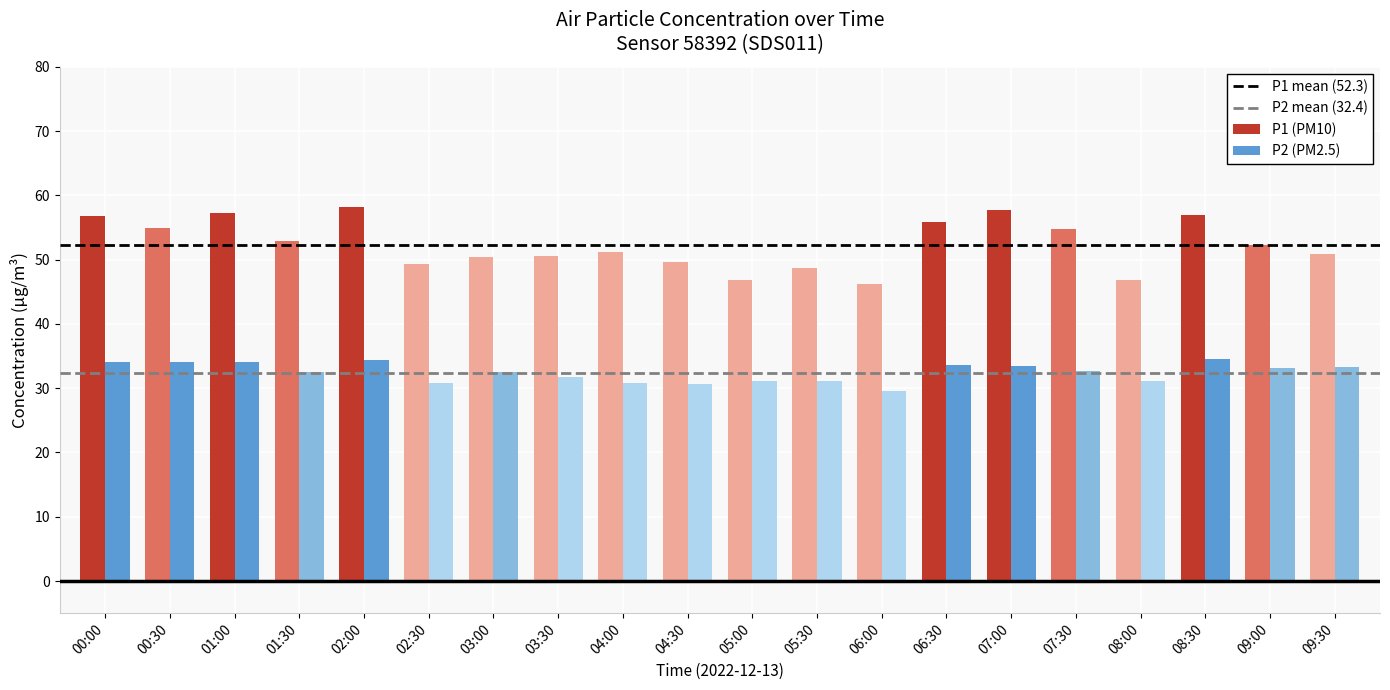

The P1 (PM10) series shows 27.0 at 06:30. True or false?

False